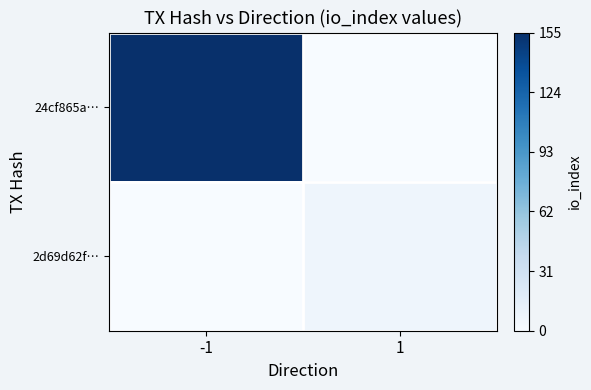

Which has a higher value, 1 or -1?

-1